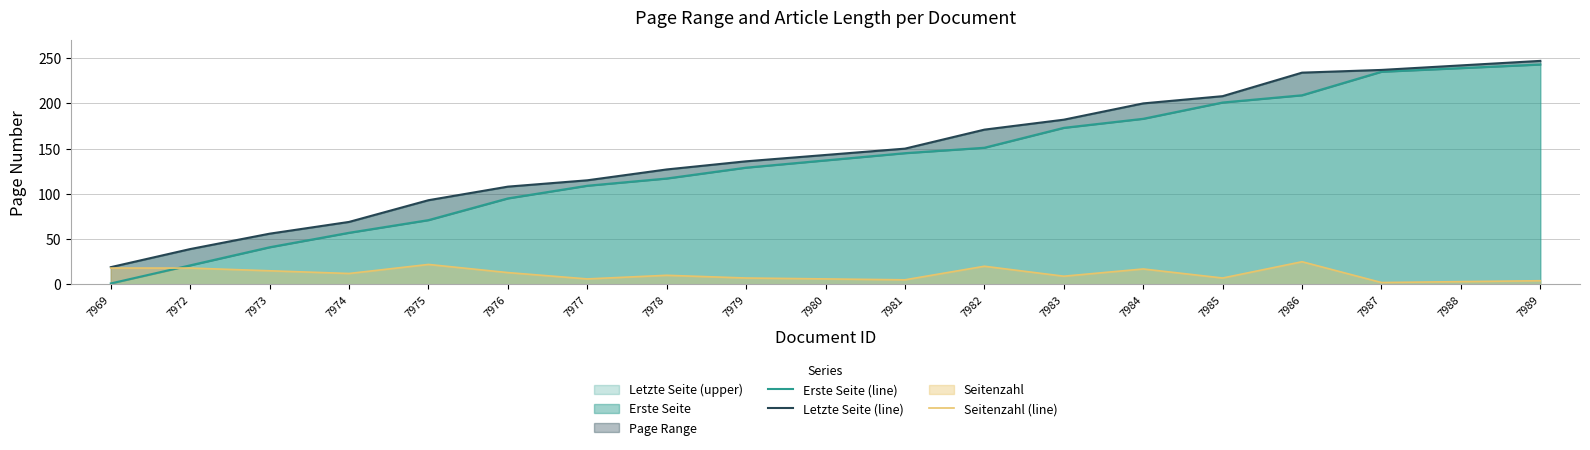

What is the difference between the Letzte Seite (line) values at 7989 and 7972?

208